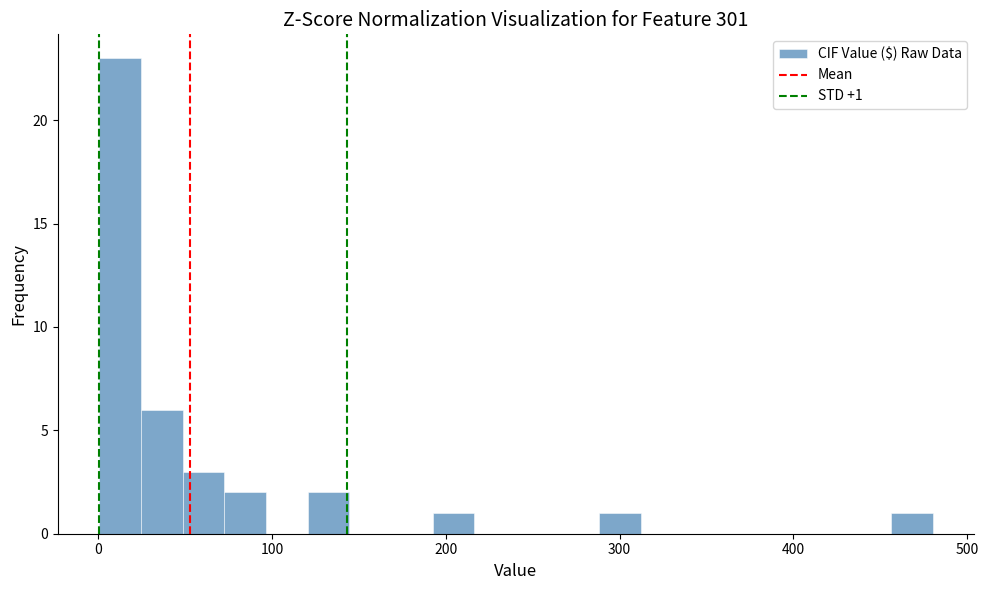

Around what value on the x-axis is the tallest bar? Give the approximate position of its centre, as read against the axis.

10